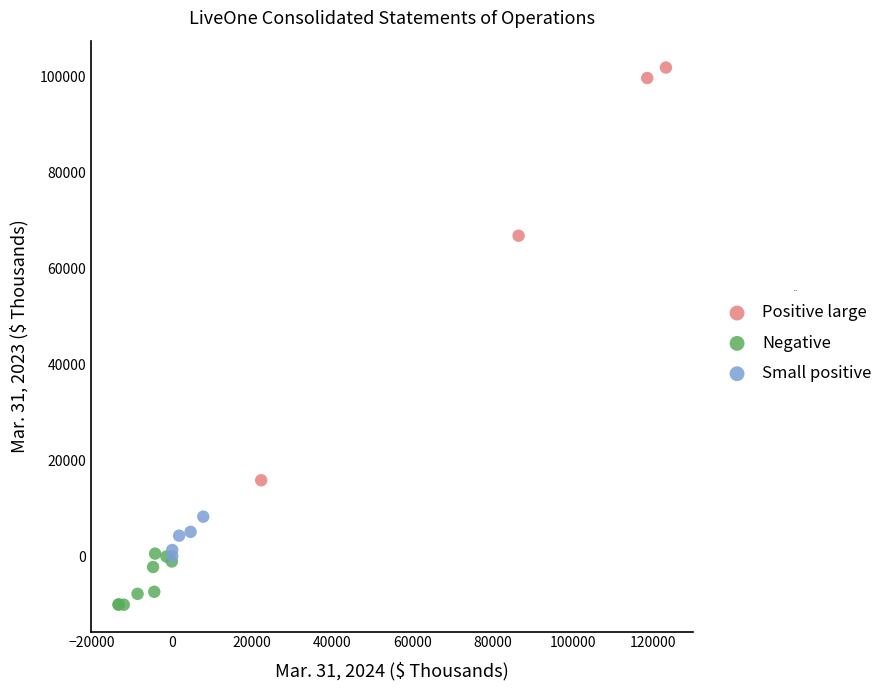

Which series has the widest spread of Y values?

Positive large